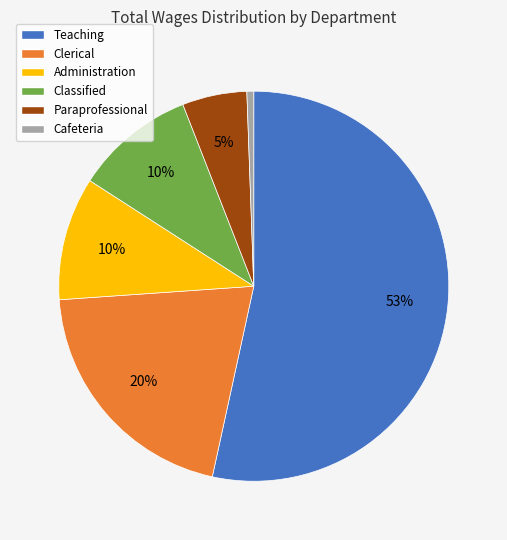

To the nearest percent, what portion does Cafeteria represent?

1%